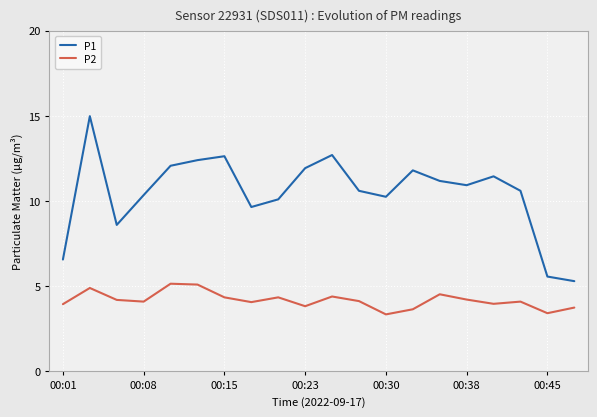

What is the average value of the P1 series?

10.5